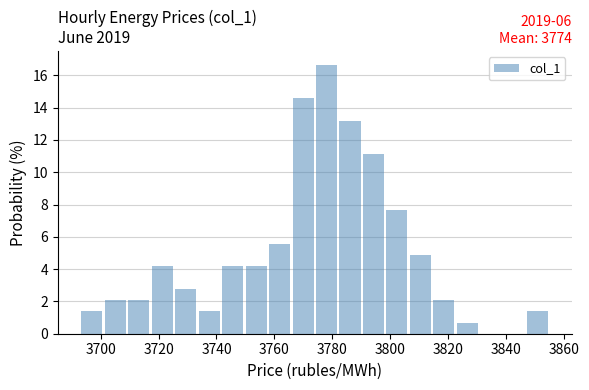

Over which range of the x-axis is the bar tallest?

3774 to 3782